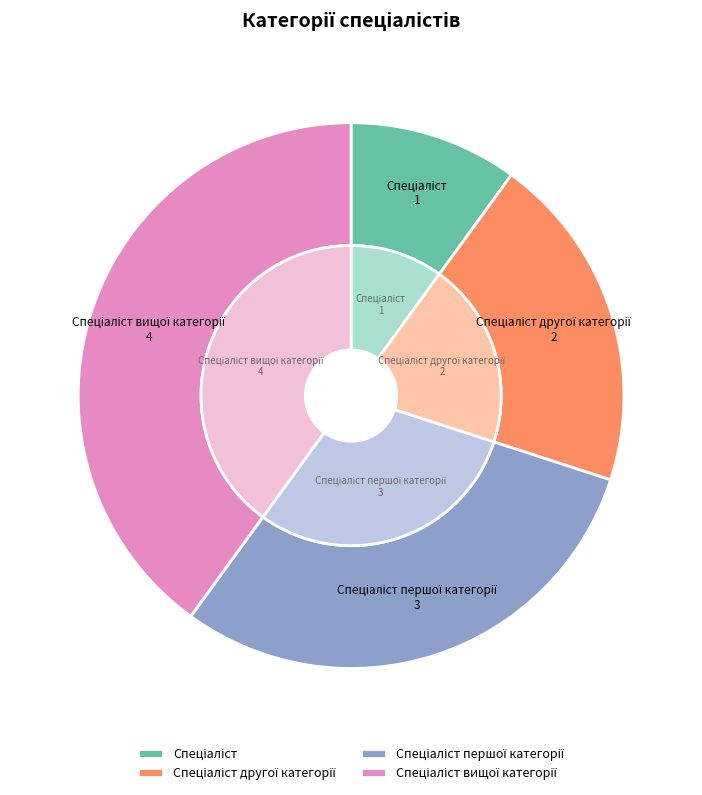

True or false: Спеціаліст першої категорії accounts for 30% of the total.

True